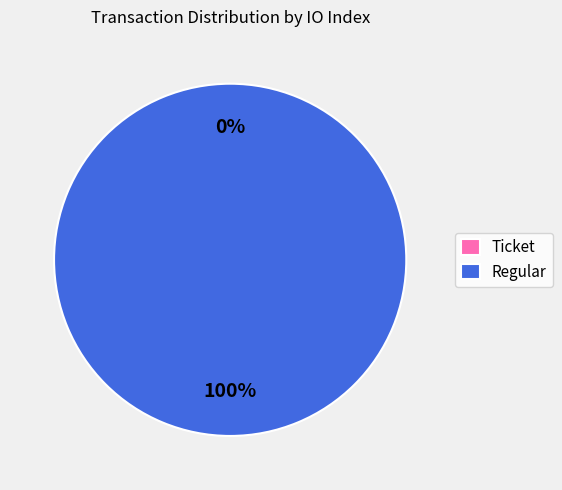

Combined, what portion of the pie is Regular and Ticket?

100.0%